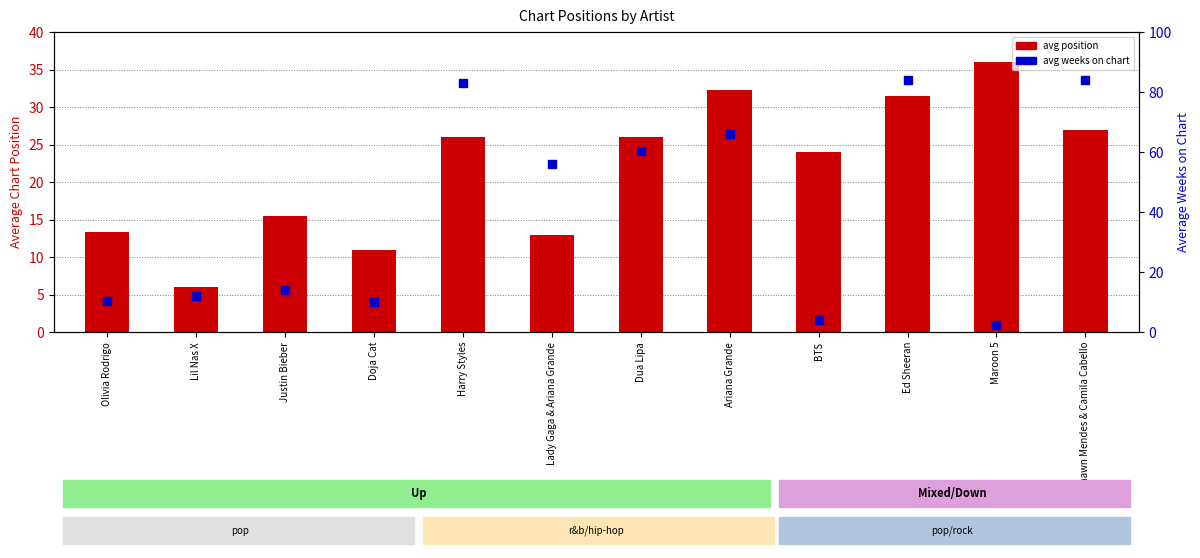

At which category is the sum across all series the highest?

Ed Sheeran